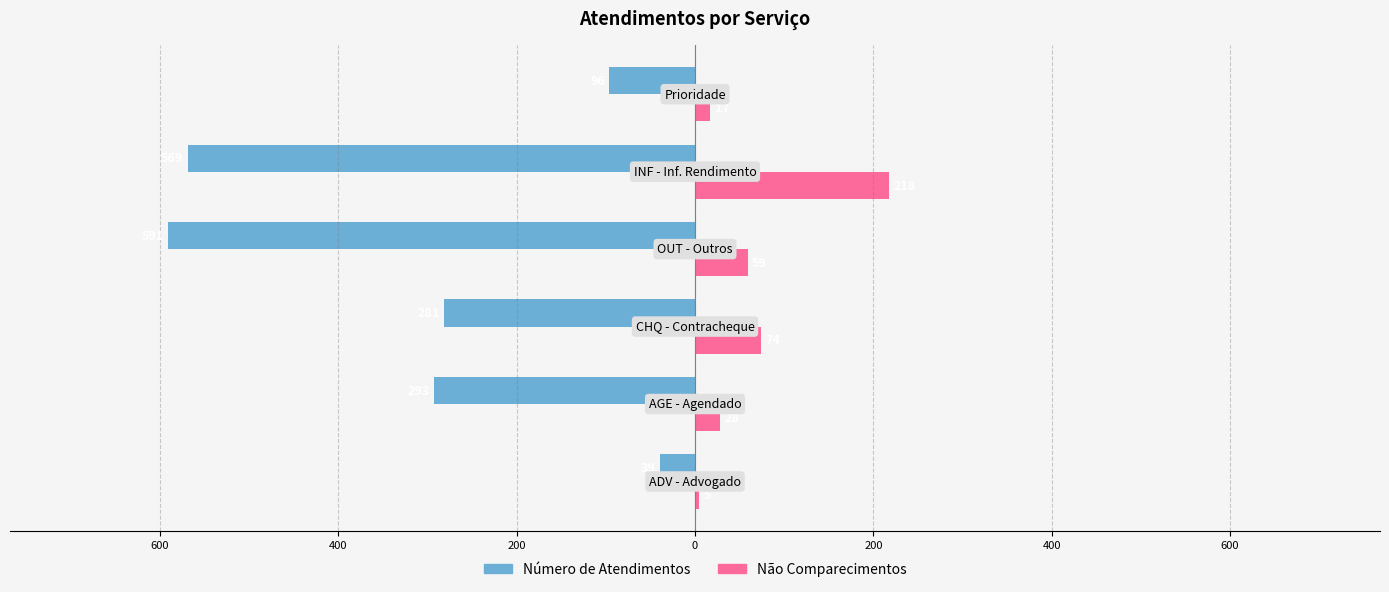

What are all the series names shown in the legend?

Número de Atendimentos, Não Comparecimentos